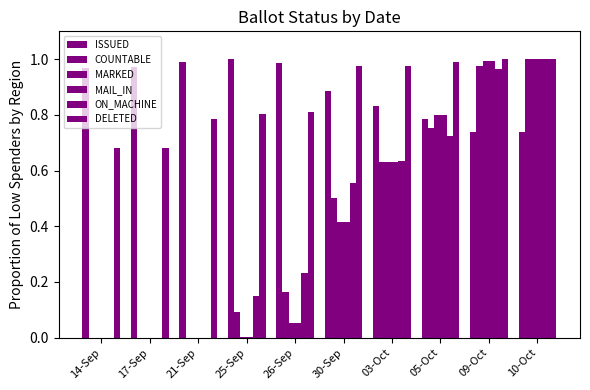

Is the value of ON_MACHINE at 17-Sep greater than the value of COUNTABLE at 21-Sep?

No